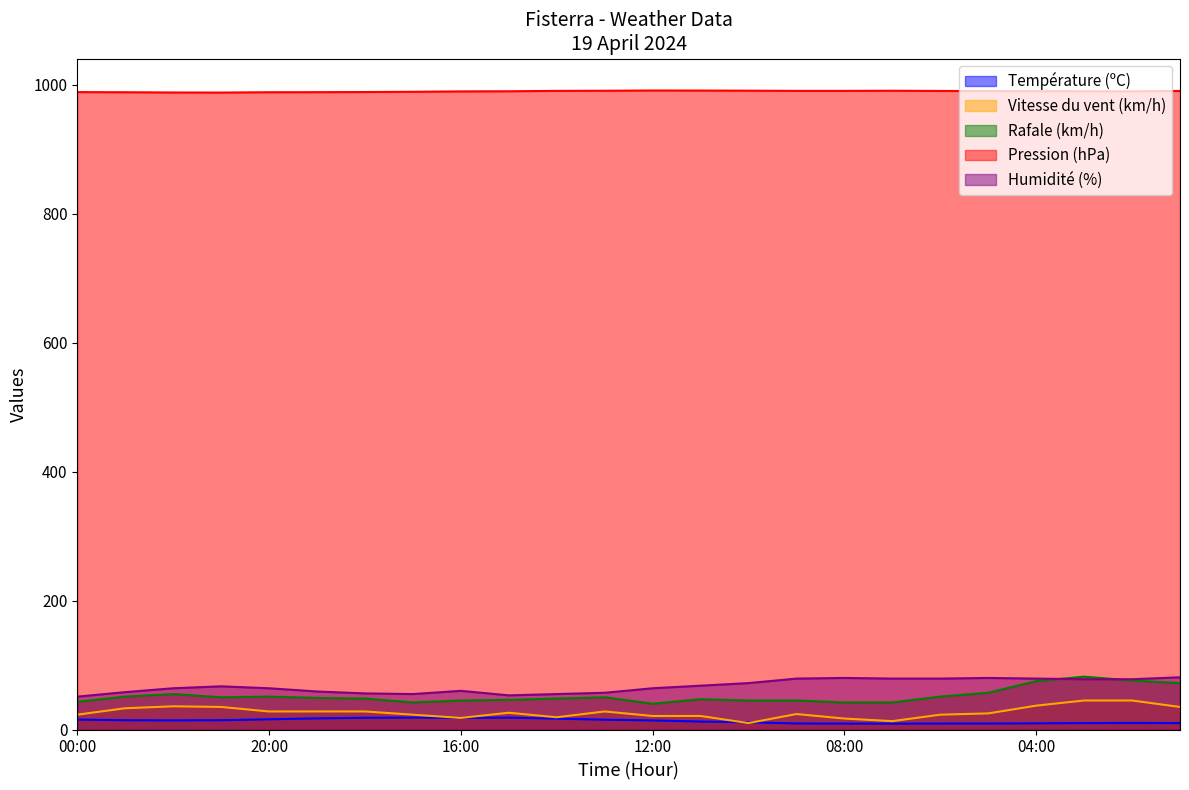

What position from the right is 02:00?

2